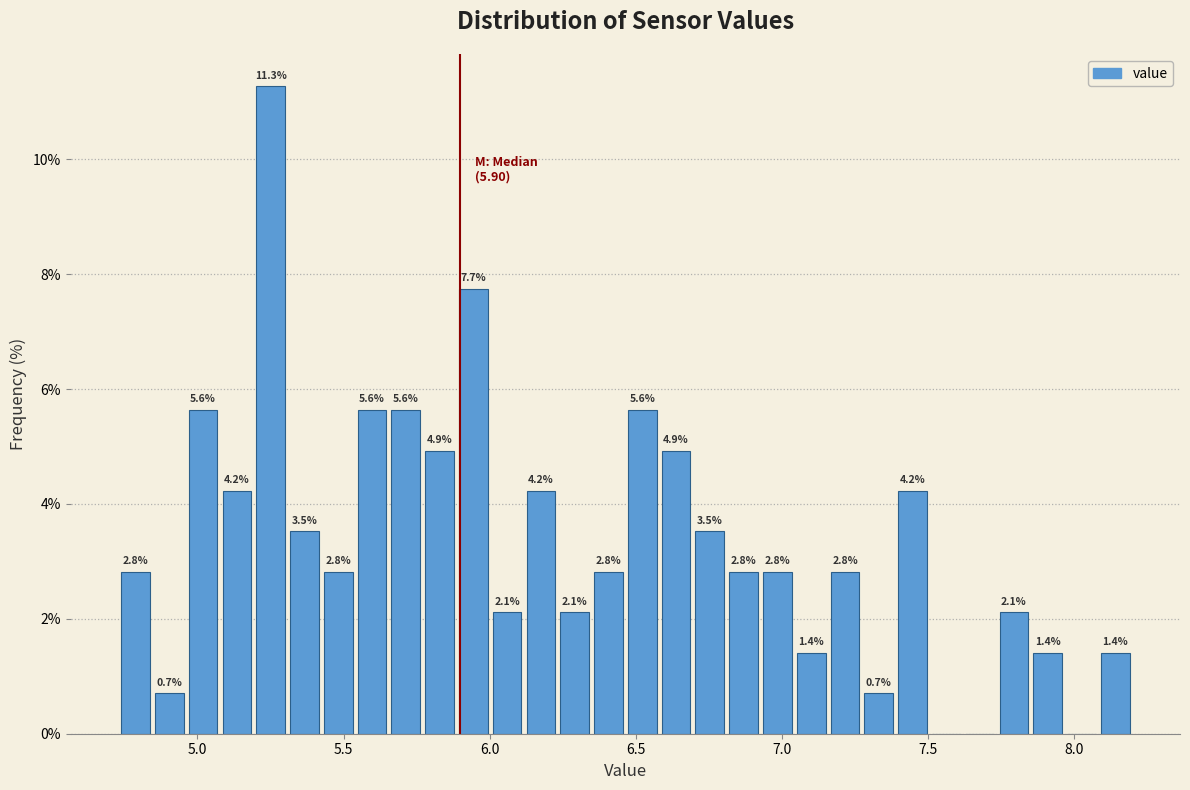

Around what value on the x-axis is the tallest bar? Give the approximate position of its centre, as read against the axis.

5.25